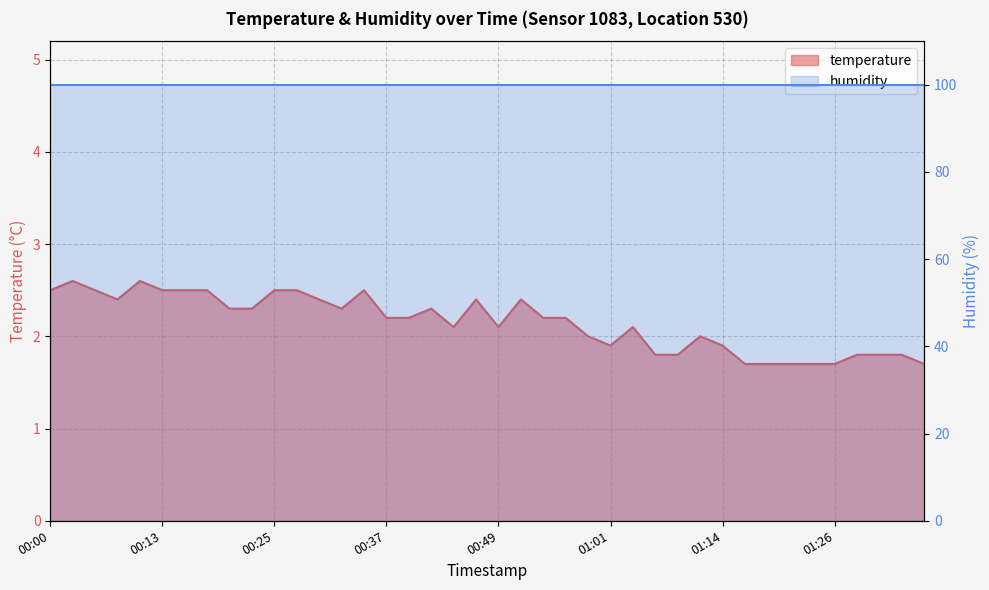

Count the values in the range 1 to 2.

15